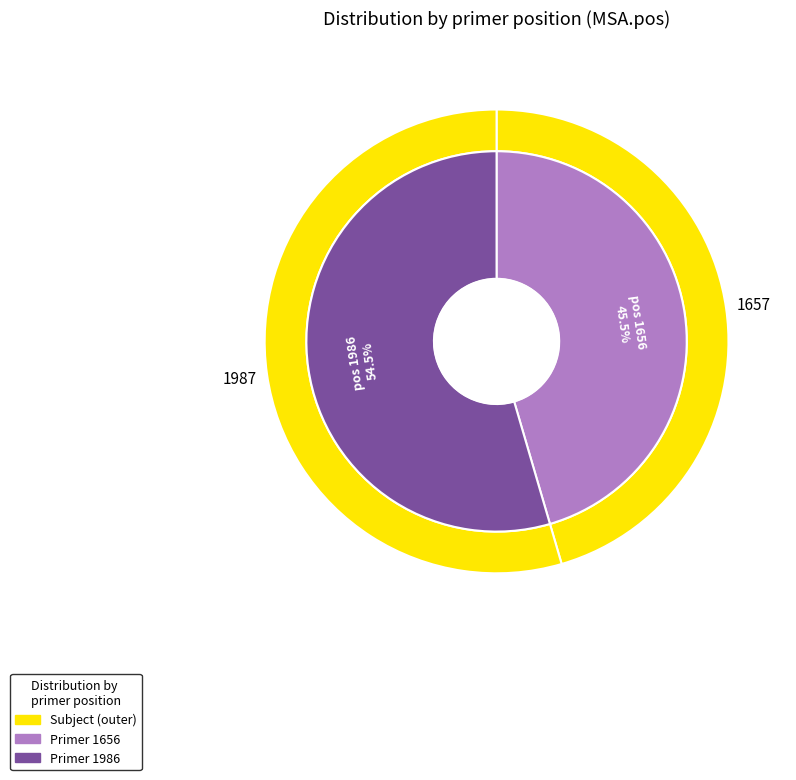

What is the total percentage of 1656 and 1986?

100.0%